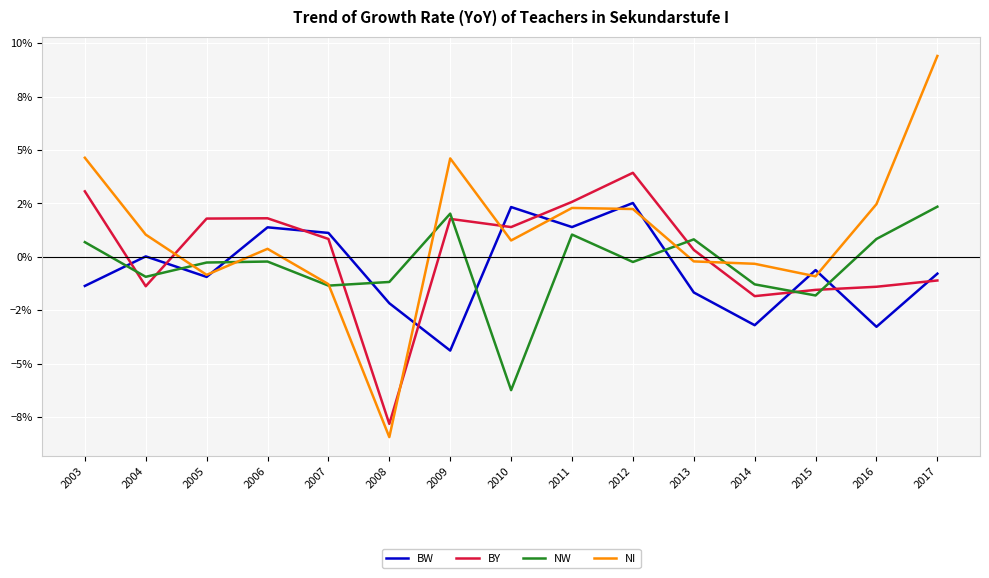

Reading left to right, transcribe all the data shown in this chart.

BW: -0.0	0.0	-0.0	0.0	0.0	-0.0	-0.0	0.0	0.0	0.0	-0.0	-0.0	-0.0	-0.0	-0.0
BY: 0.0	-0.0	0.0	0.0	0.0	-0.1	0.0	0.0	0.0	0.0	0.0	-0.0	-0.0	-0.0	-0.0
NW: 0.0	-0.0	-0.0	-0.0	-0.0	-0.0	0.0	-0.1	0.0	-0.0	0.0	-0.0	-0.0	0.0	0.0
NI: 0.0	0.0	-0.0	0.0	-0.0	-0.1	0.0	0.0	0.0	0.0	-0.0	-0.0	-0.0	0.0	0.1